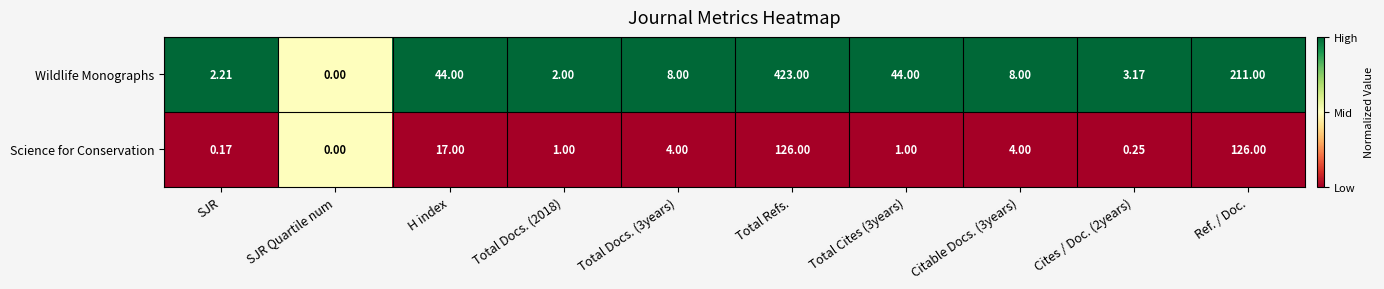

Is the value of Science for Conservation at Total Docs. (2018) greater than the value of Wildlife Monographs at Ref. / Doc.?

No